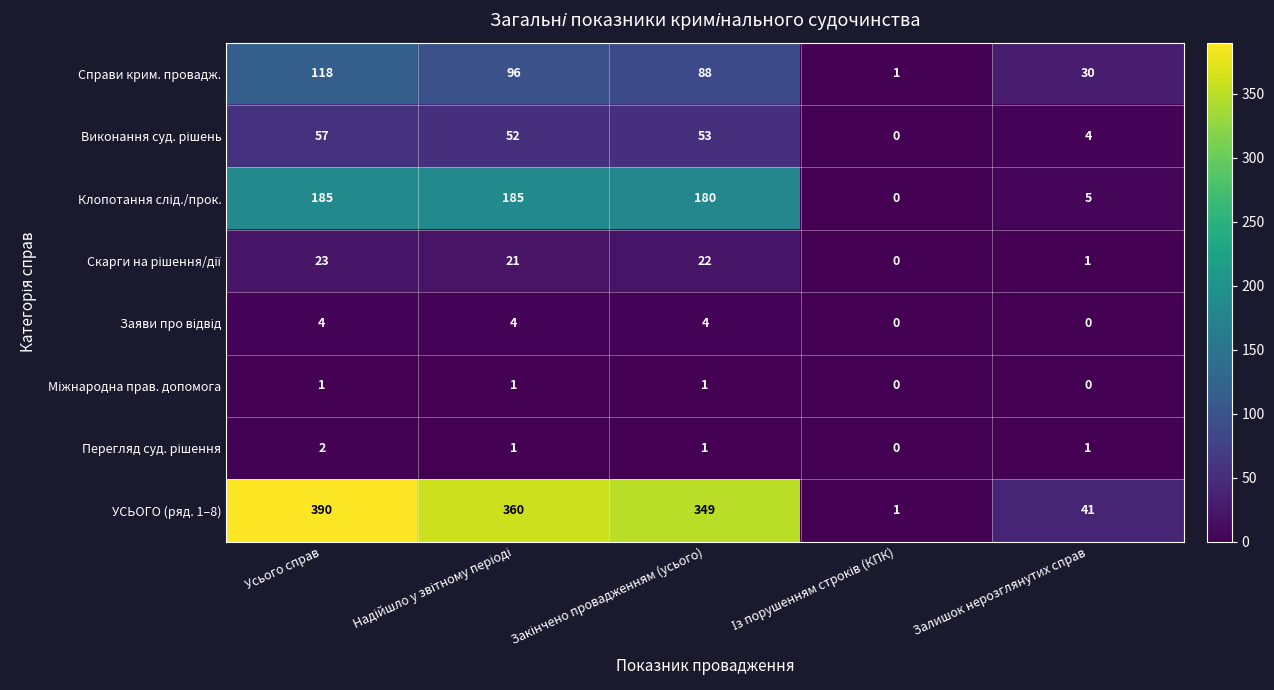

Which series has the largest range (max minus min)?

УСЬОГО (ряд. 1–8)